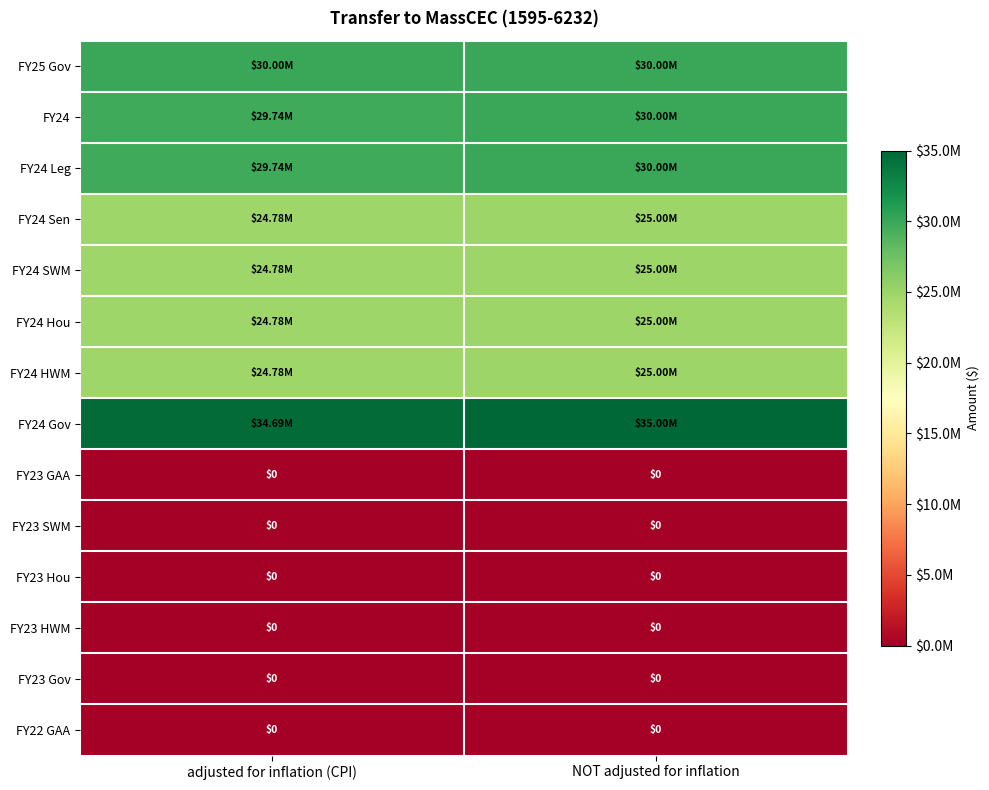

What is the average value of the FY24 SWM series?

24890464